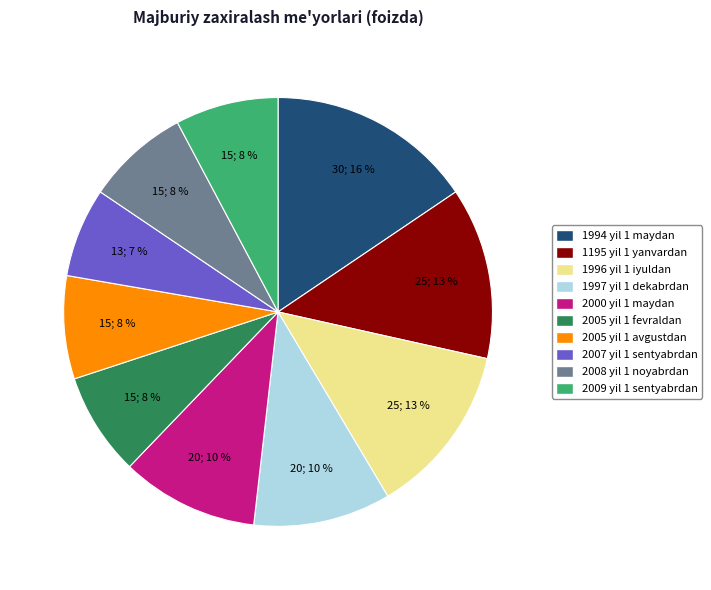

Combined, do 2000 yil 1 maydan and 2005 yil 1 fevraldan account for over 50%?

No